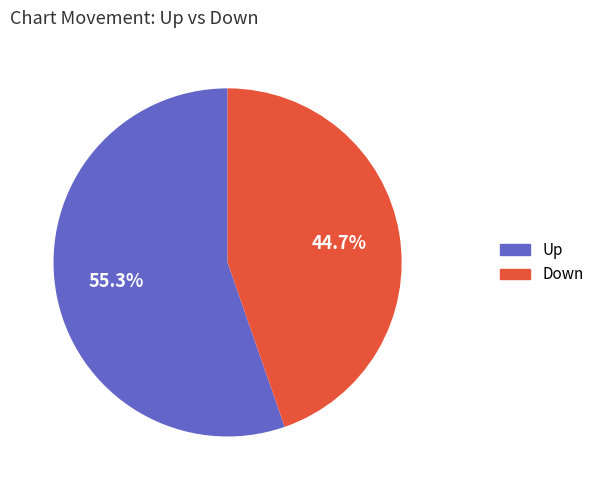

Does any single category account for the majority?

Yes